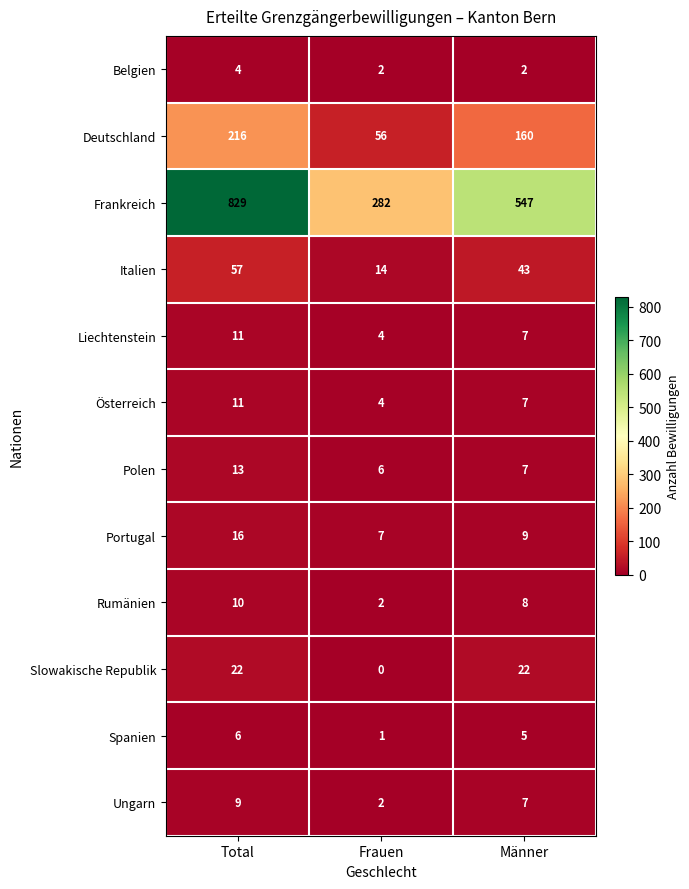

What is the difference between the second highest and minimum values in the Spanien series?

4